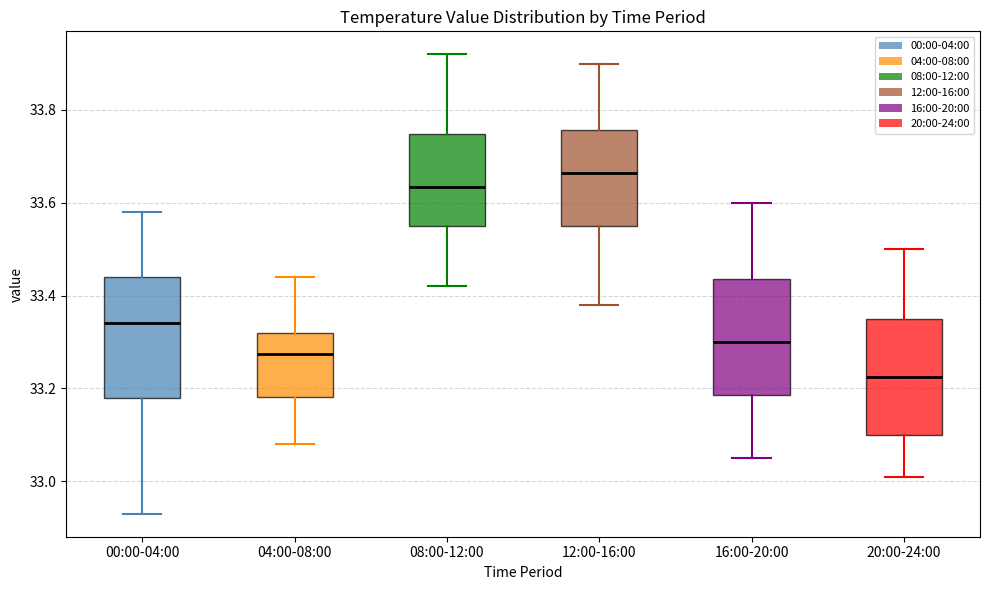

Which box's median line is the lowest?

20:00-24:00